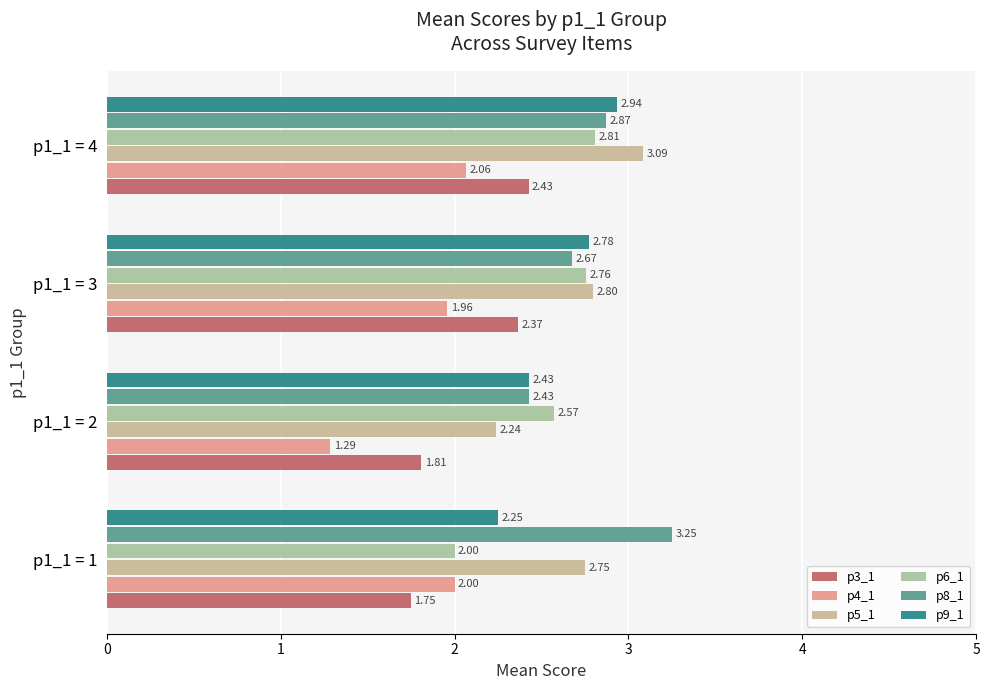

How many series are shown in this chart?

6